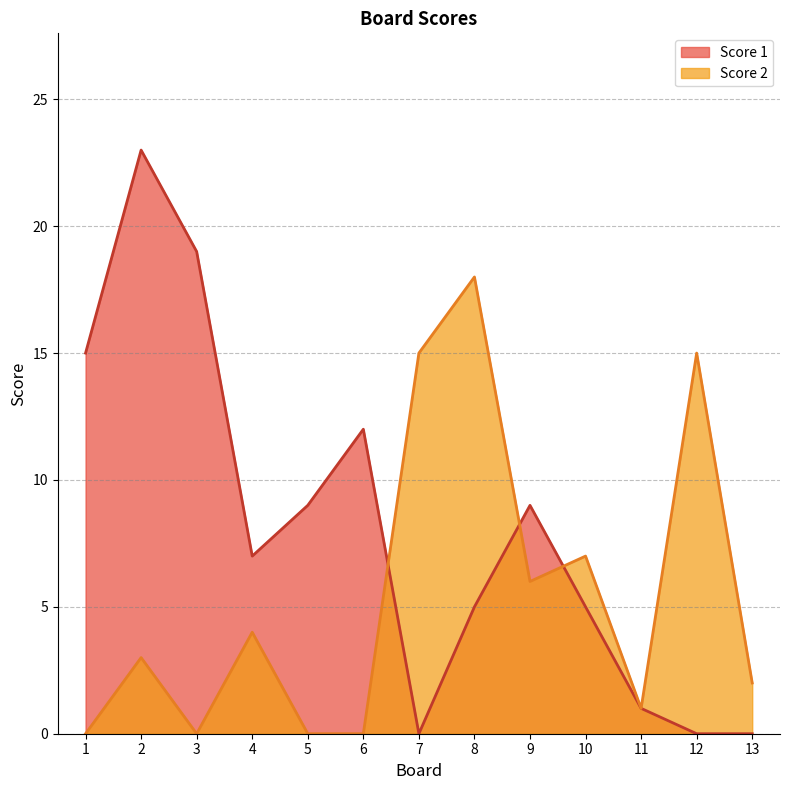

True or false: Score 2 has more than 0 interior local peaks.

True